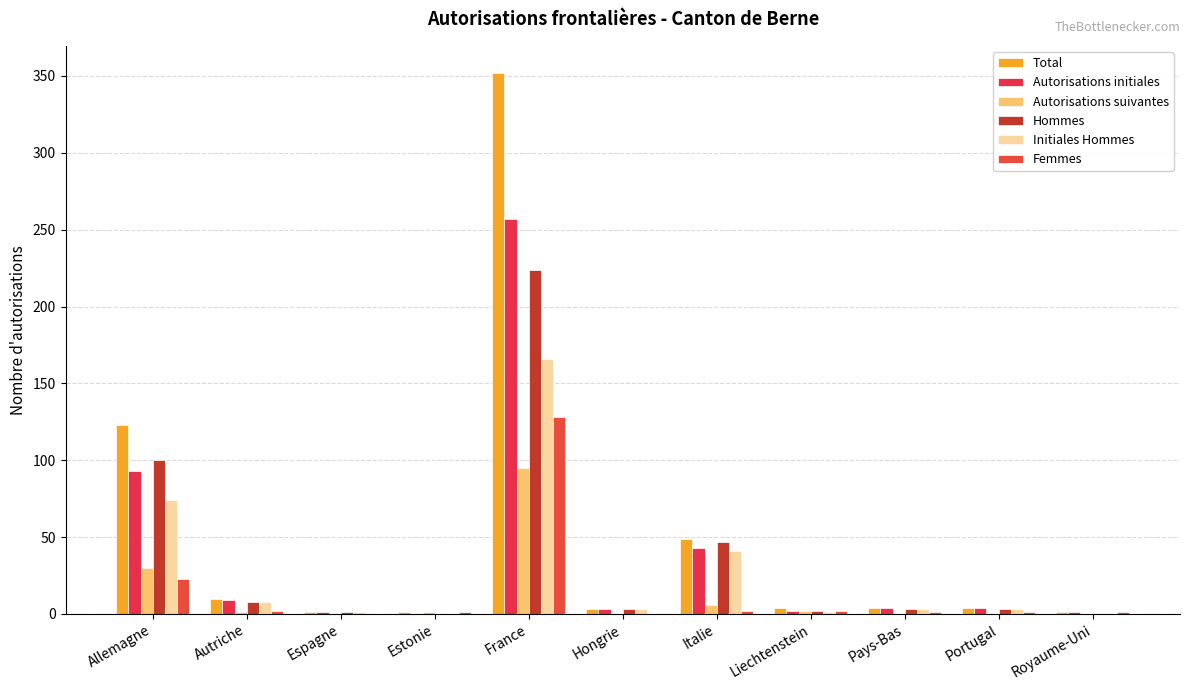

Are the bars horizontal?

No